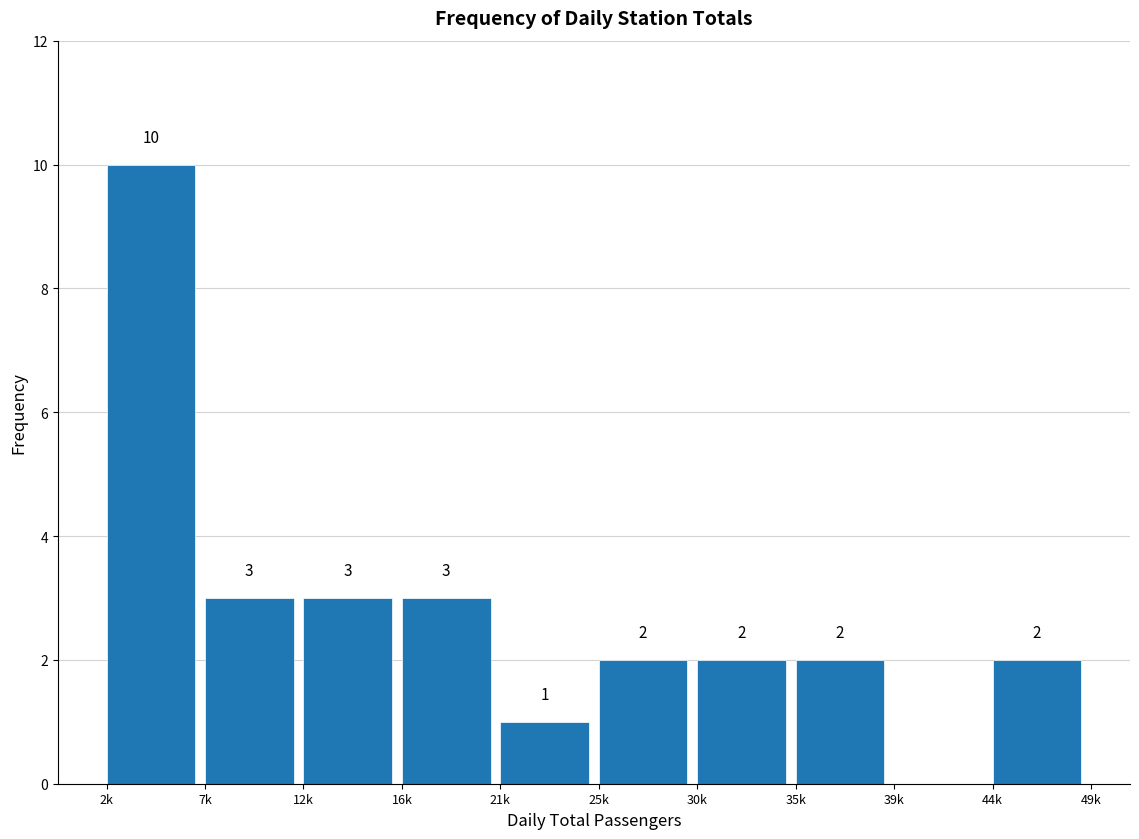

Reading right to left, extract all data points from this chart.

44k=2	39k=0	35k=2	30k=2	25k=2	21k=1	16k=3	12k=3	7k=3	2k=10